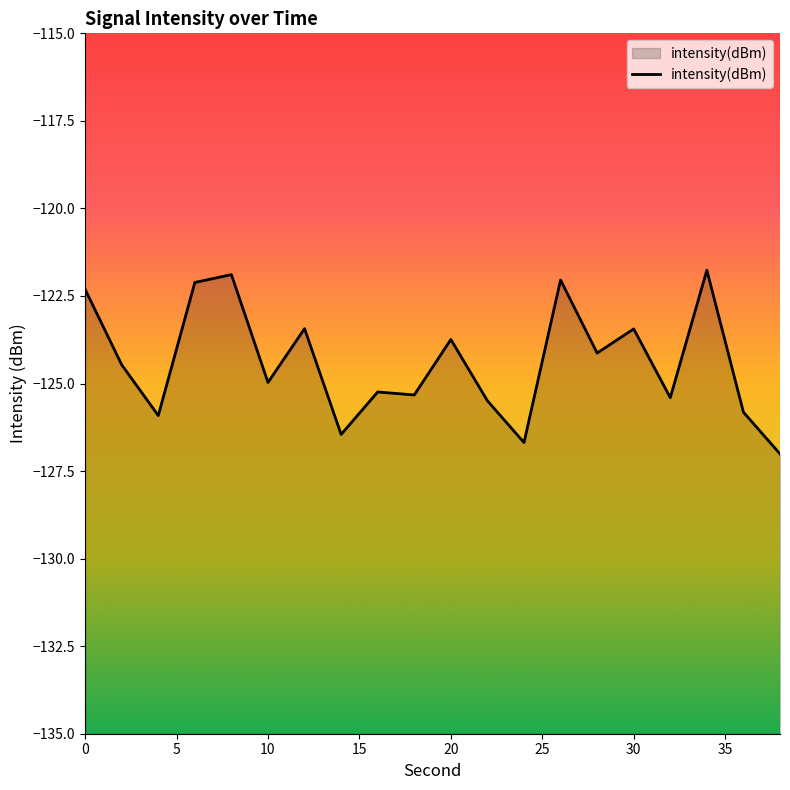

What is the maximum value shown in the chart?

-121.8